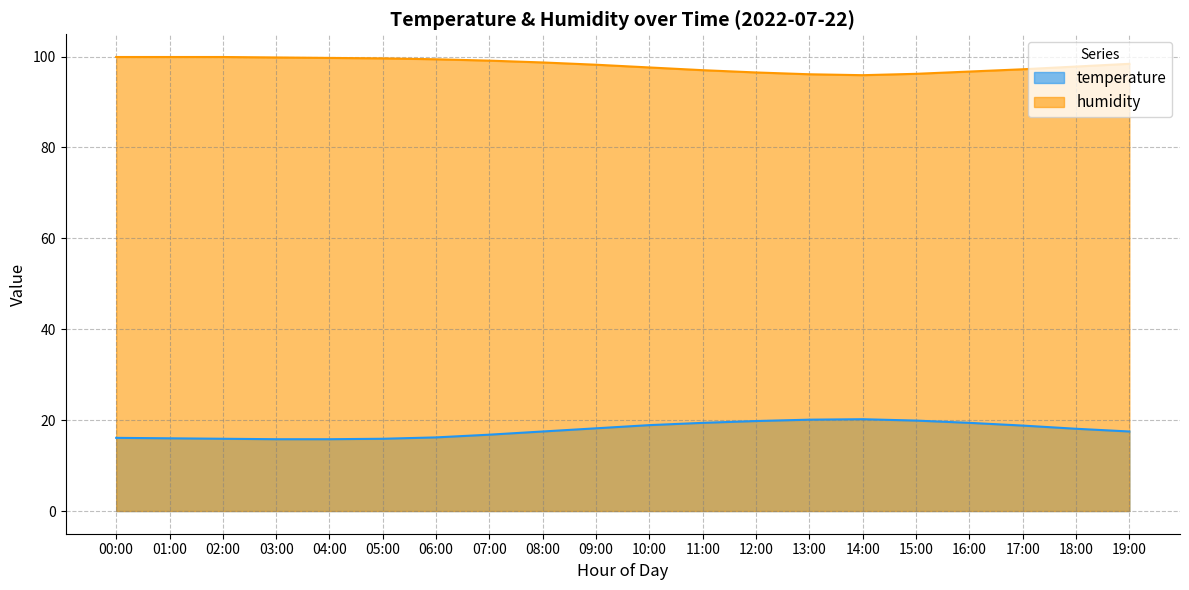

How many data points in humidity are less than 98?

9